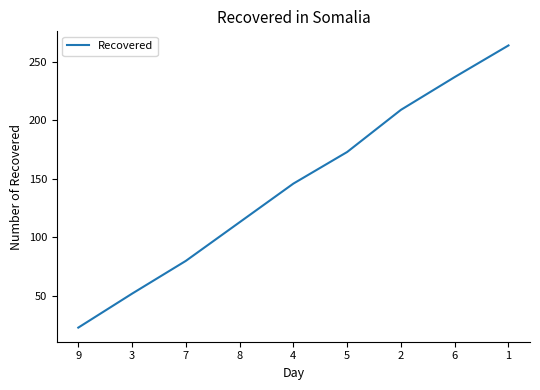

What position from the left is 7?

3